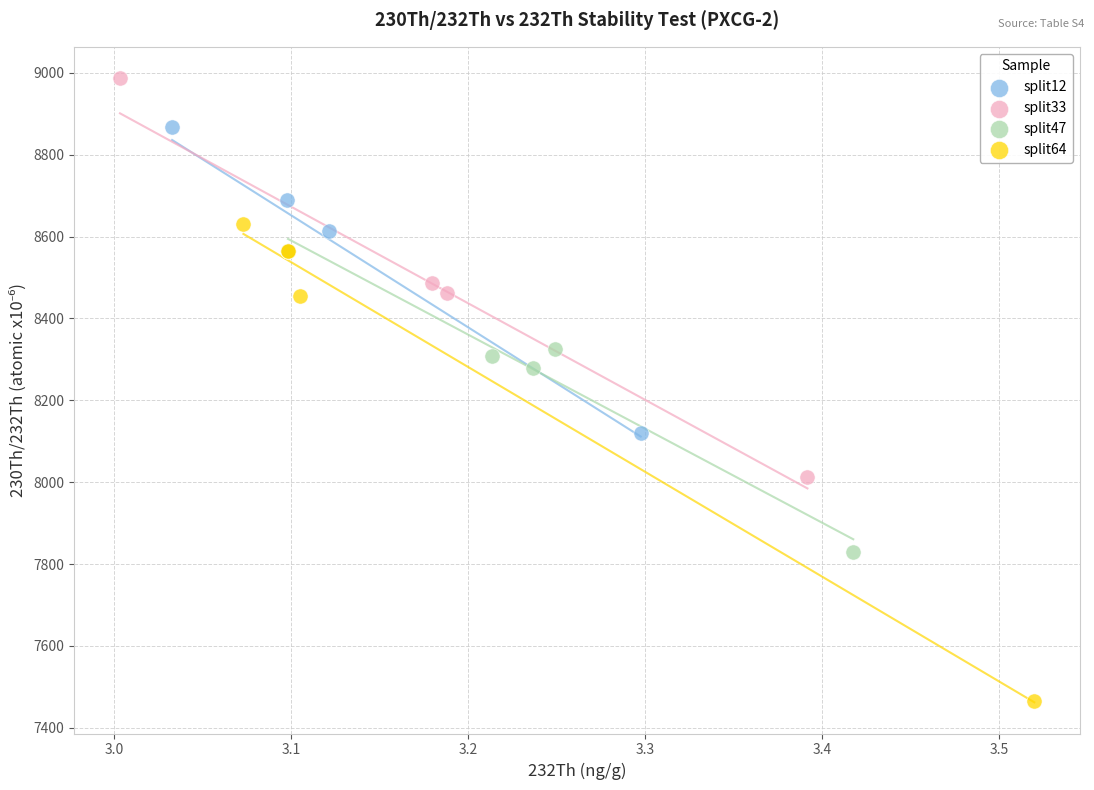

Which series reaches the maximum Y coordinate?

split33